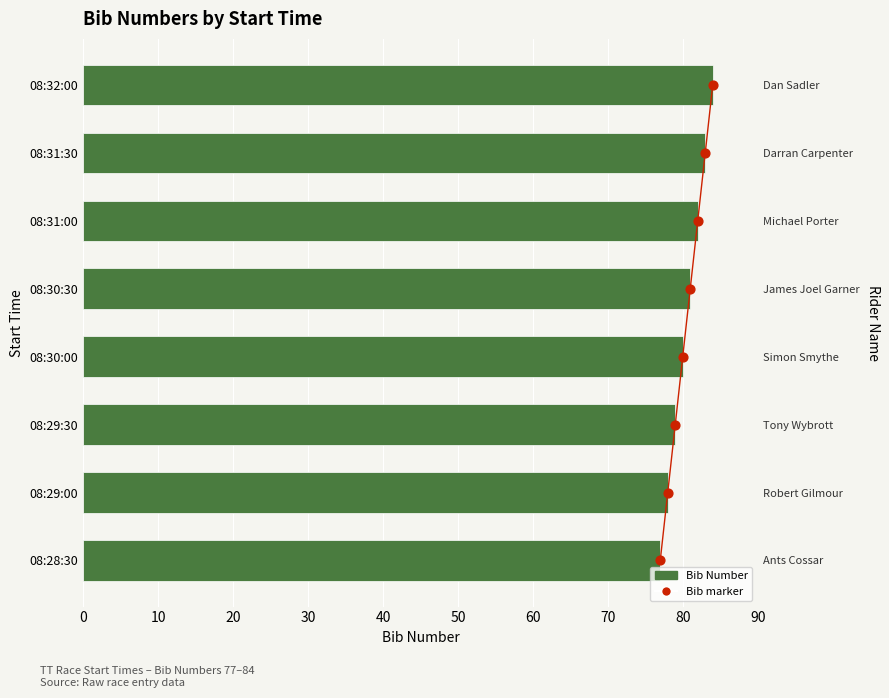

At how many categories does at least one series exceed 42?

8